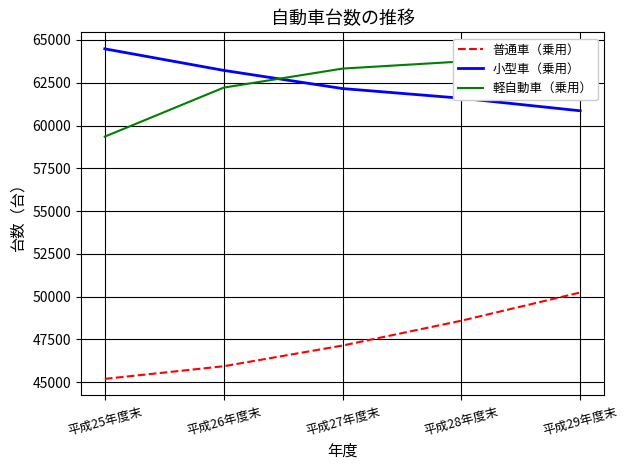

Reading left to right, what are all the values shown in this chart?

普通車（乗用）: 45200	45937	47146	48598	50245
小型車（乗用）: 64480	63221	62160	61594	60861
軽自動車（乗用）: 59351	62214	63326	63739	64469